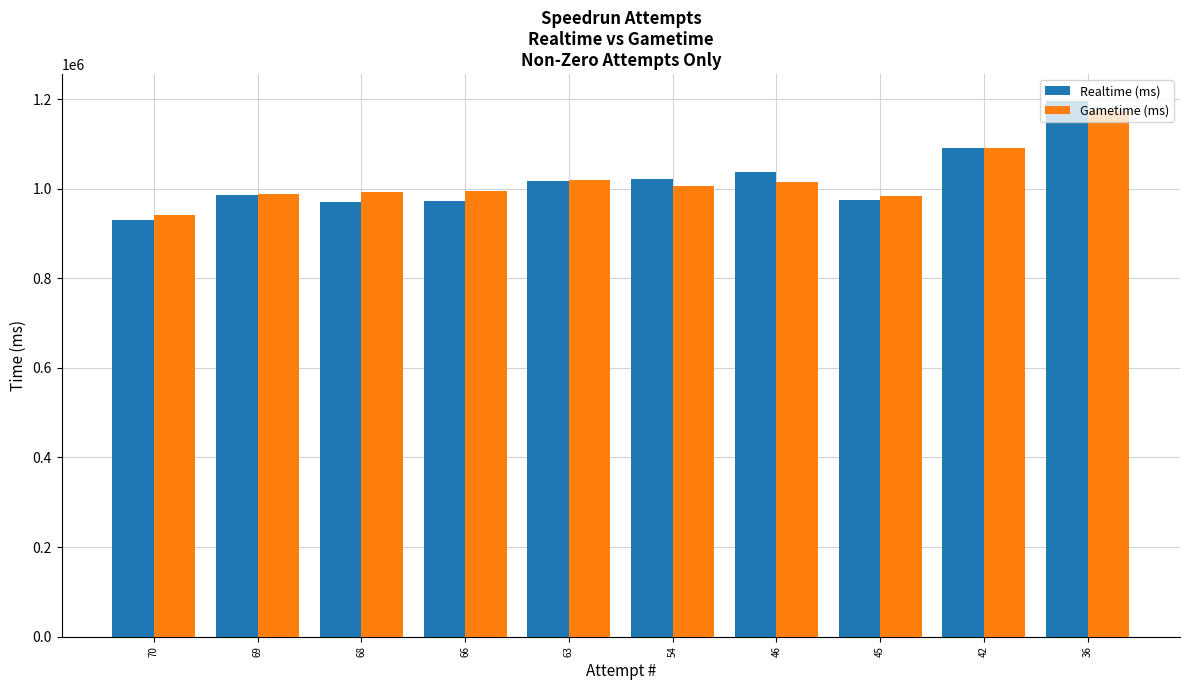

List the series in order of their peak value, lowest first.

Gametime (ms), Realtime (ms)